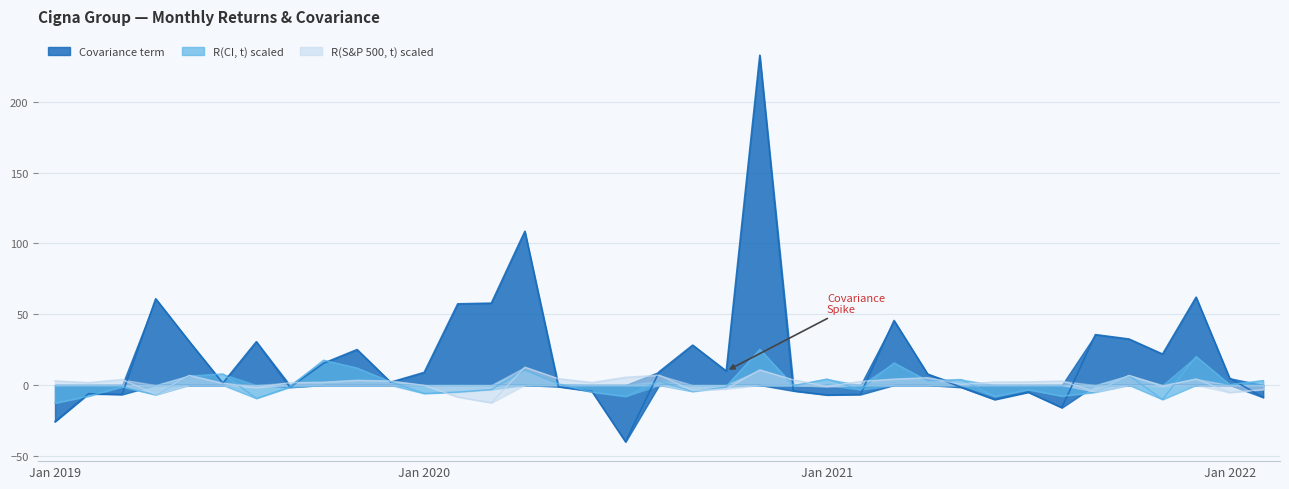

How many lines are shown in the chart?

3